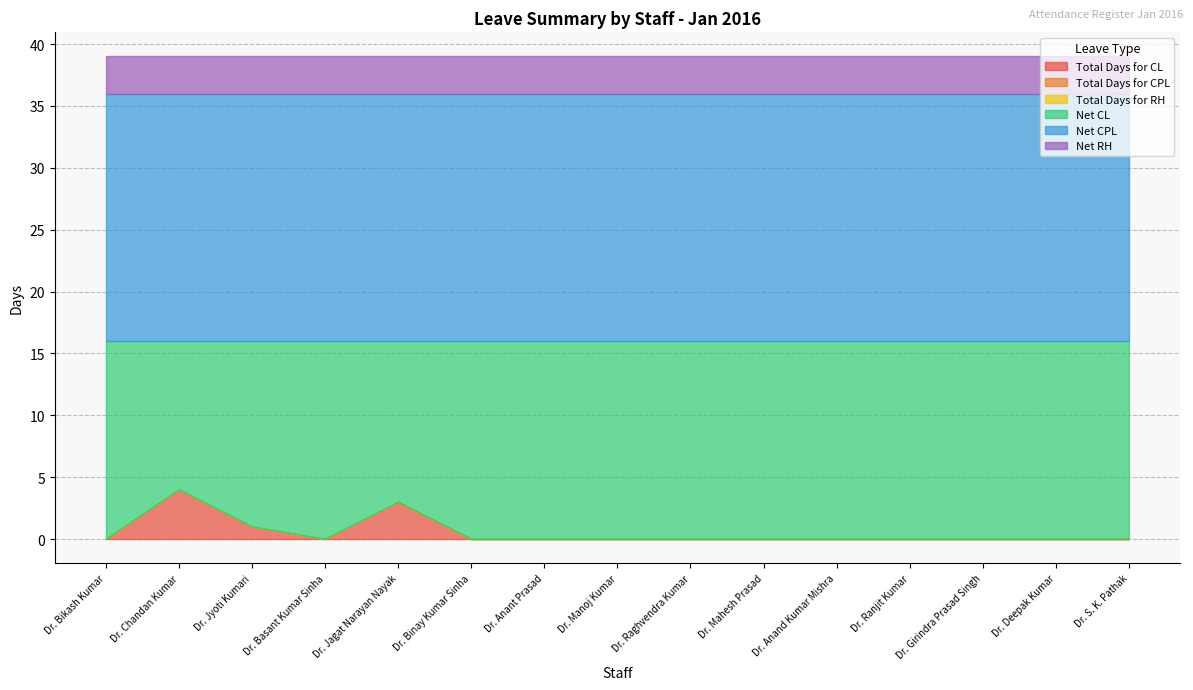

Which series has the largest total across all categories?

Net CPL